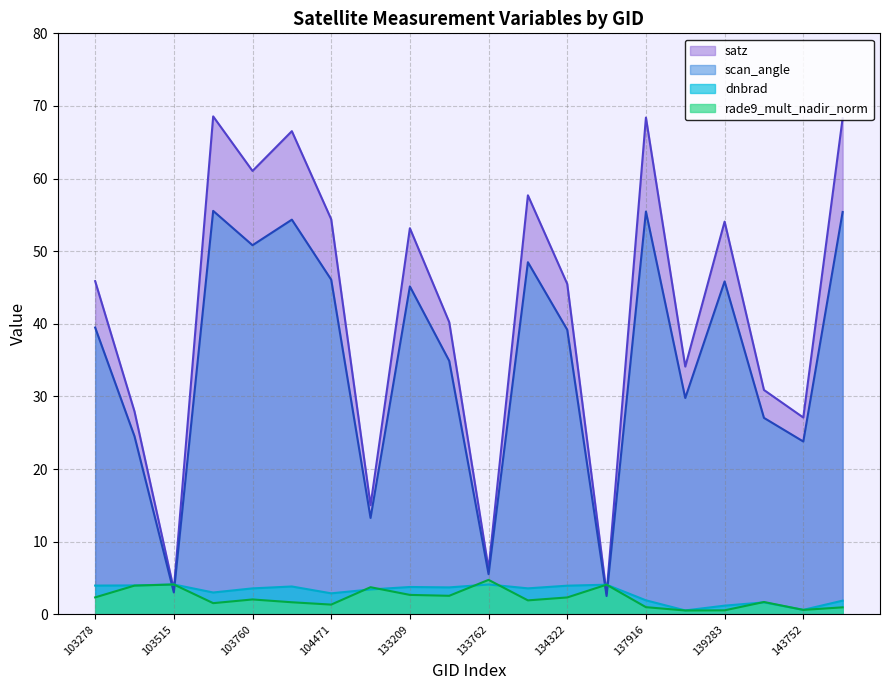

What is the value of the scan_angle point at the 1st from the left?

39.5